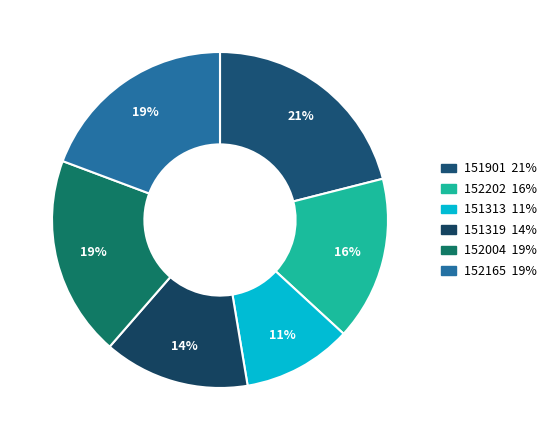

How many segments does this pie chart have?

6